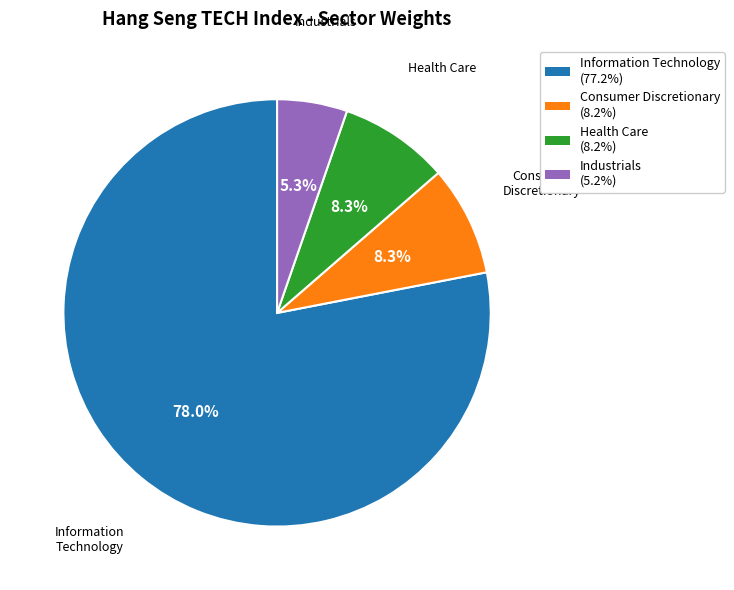

Which slice represents more than half of the pie?

Information Technology